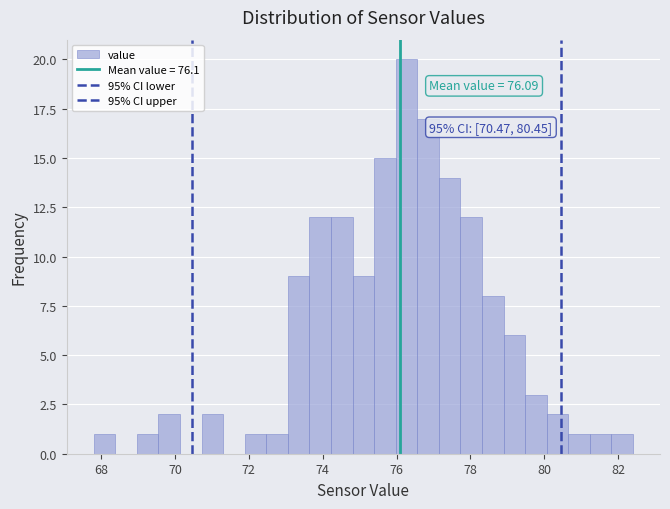

Around what value on the x-axis is the tallest bar? Give the approximate position of its centre, as read against the axis.

76.2